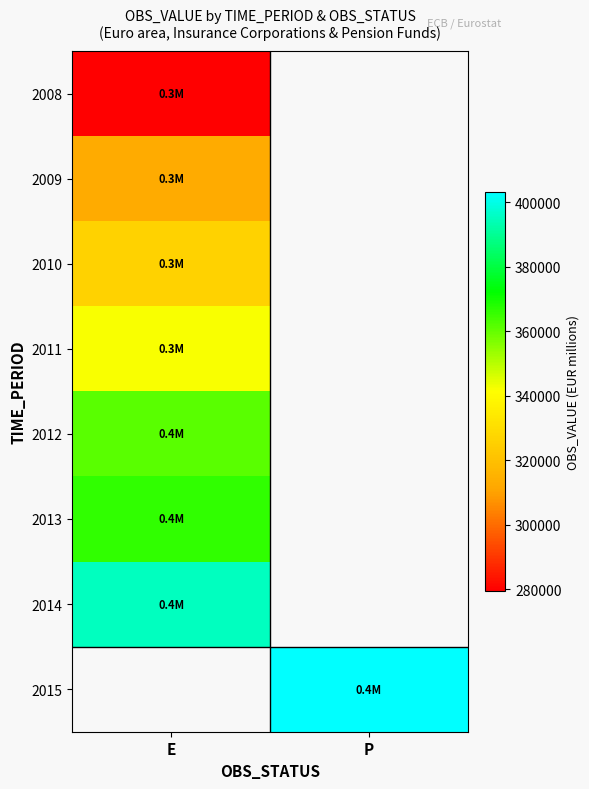

At how many categories does at least one series exceed 340309?

2